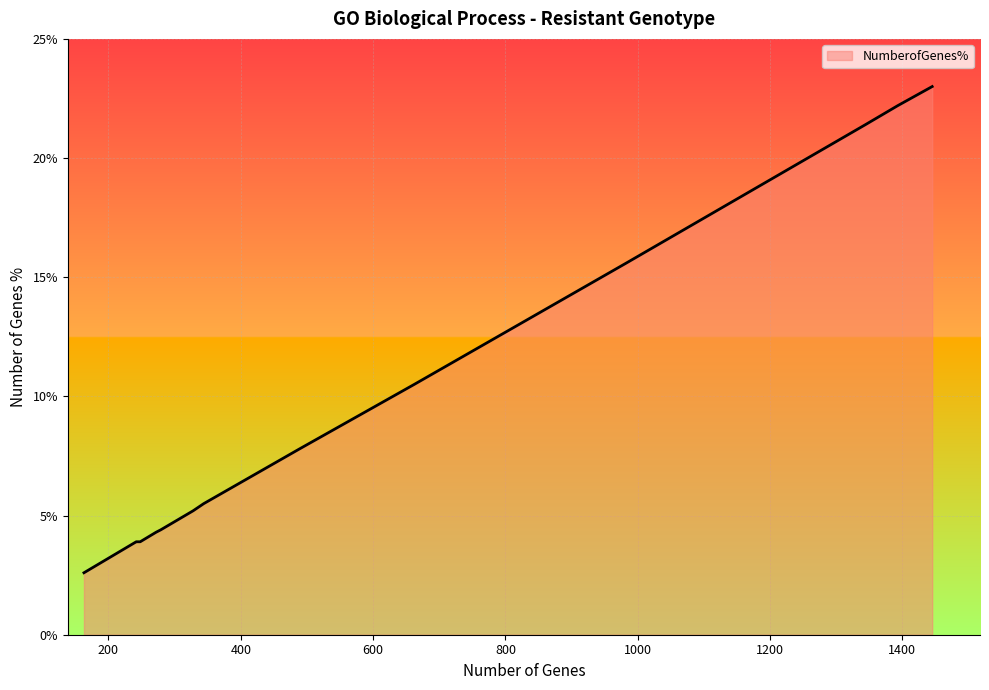

What is the minimum value shown in the chart?

2.6